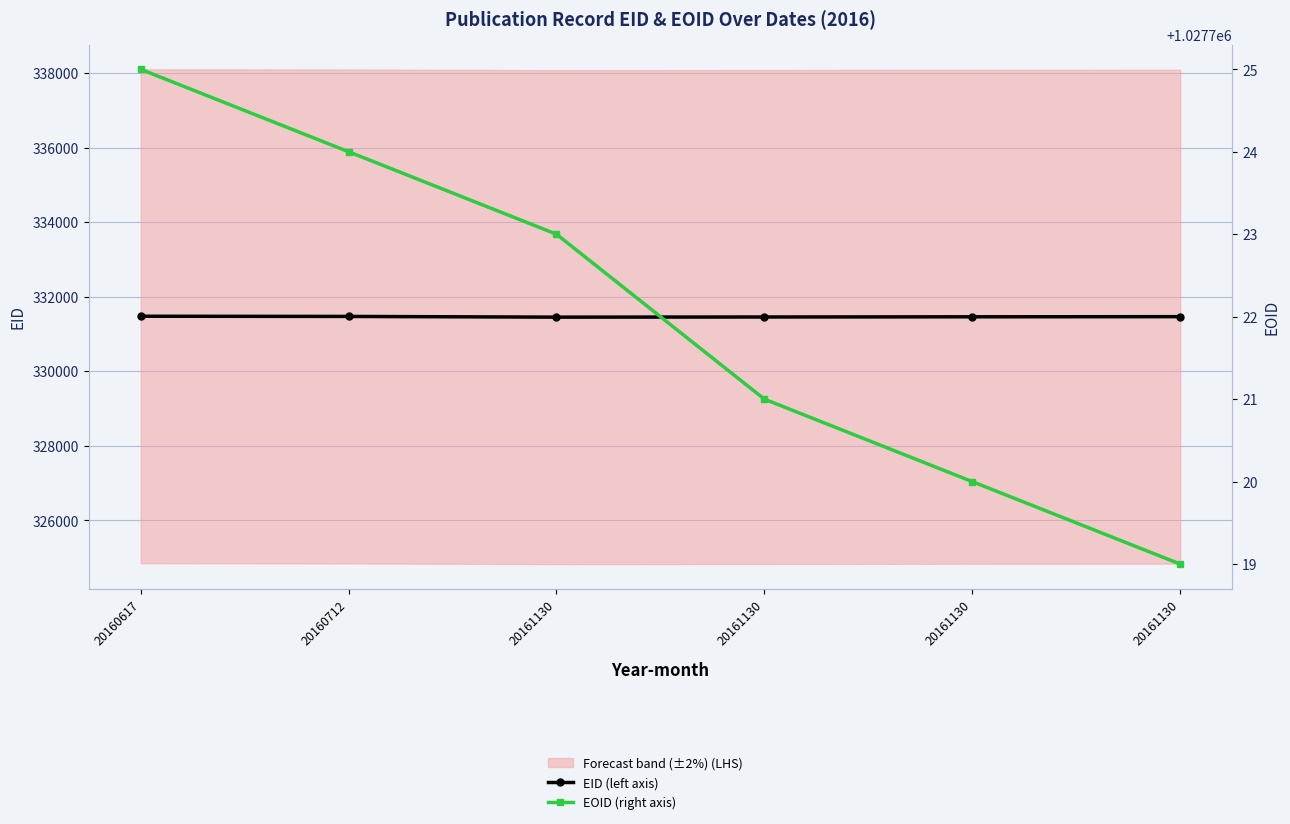

What is the value of the EID (left axis) point at the 6th from the left?

331452